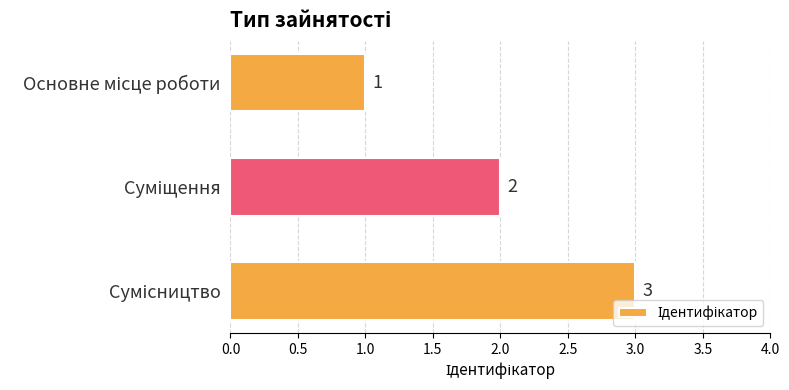

What is the difference between the maximum and second lowest values?

1